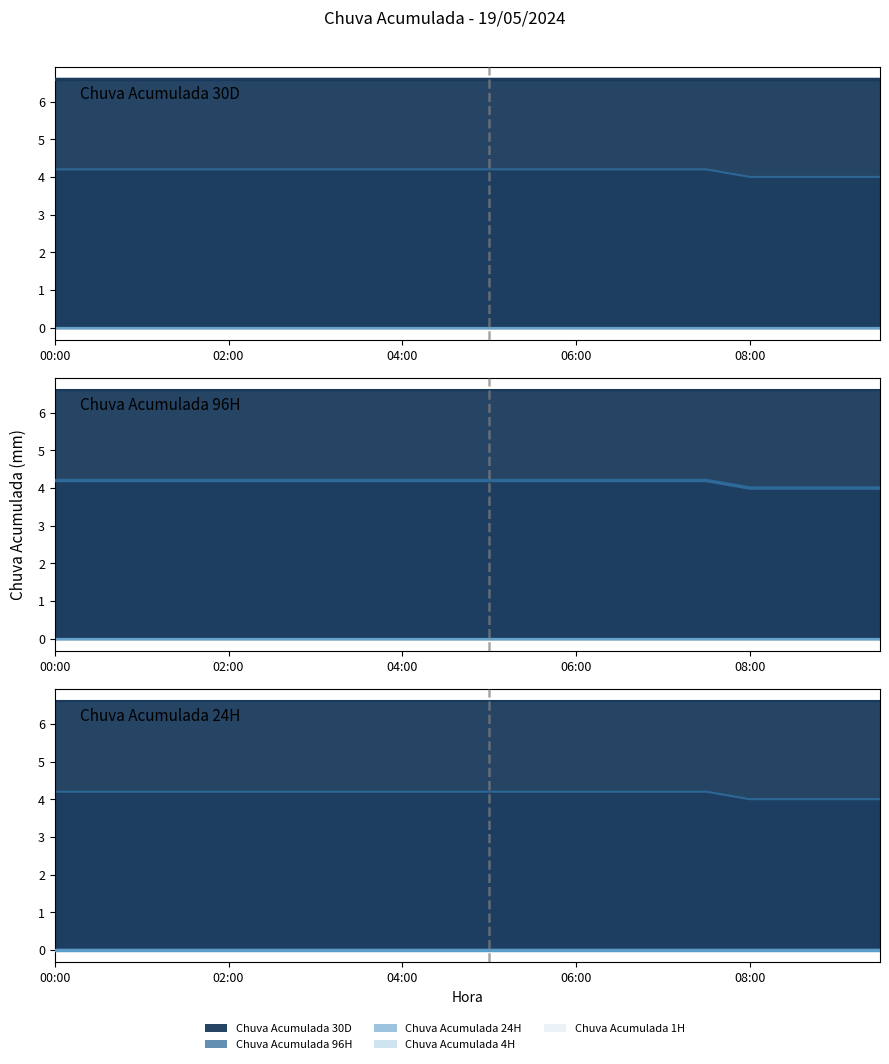

True or false: Chuva Acumulada 96H has a value of 4.0 at 09:00.

True